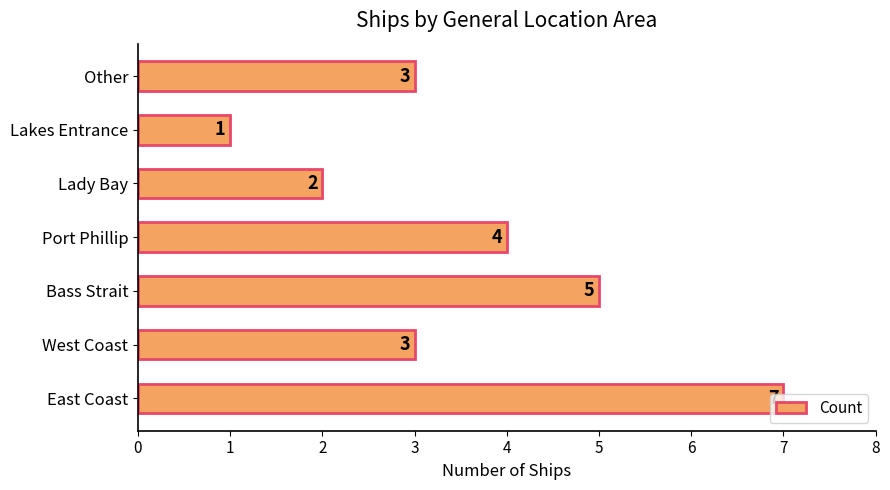

At which label is the value closest to 4?

Port Phillip